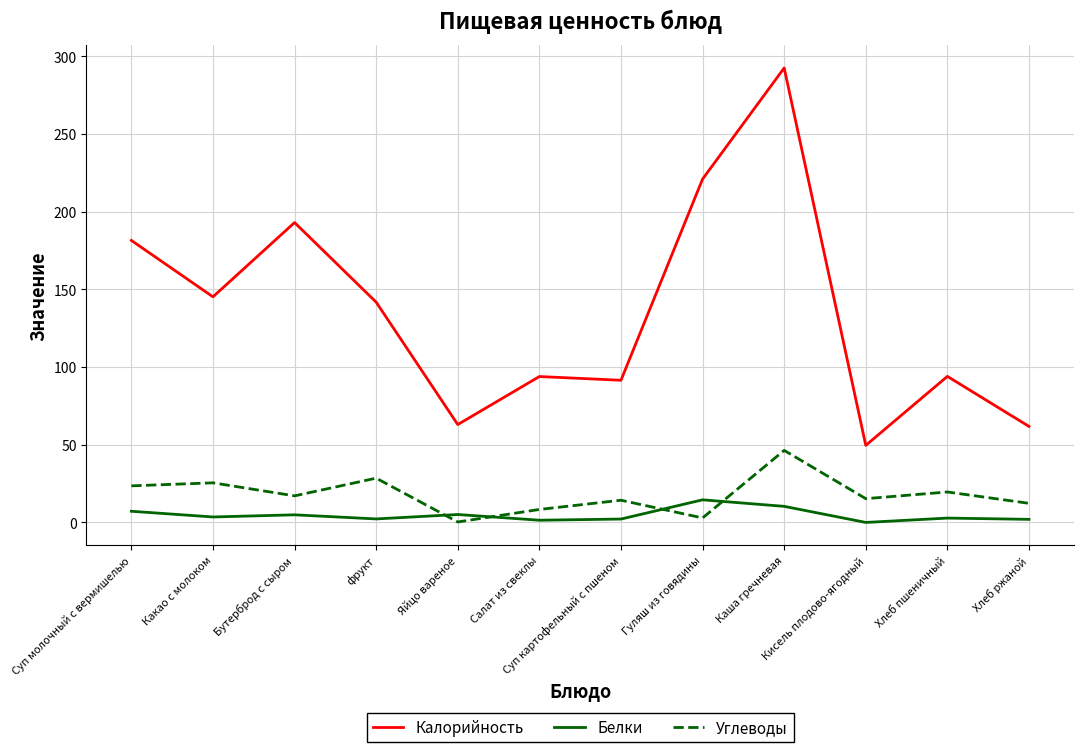

Between Бутерброд с сыром and фрукт, which series saw the biggest shift?

Калорийность